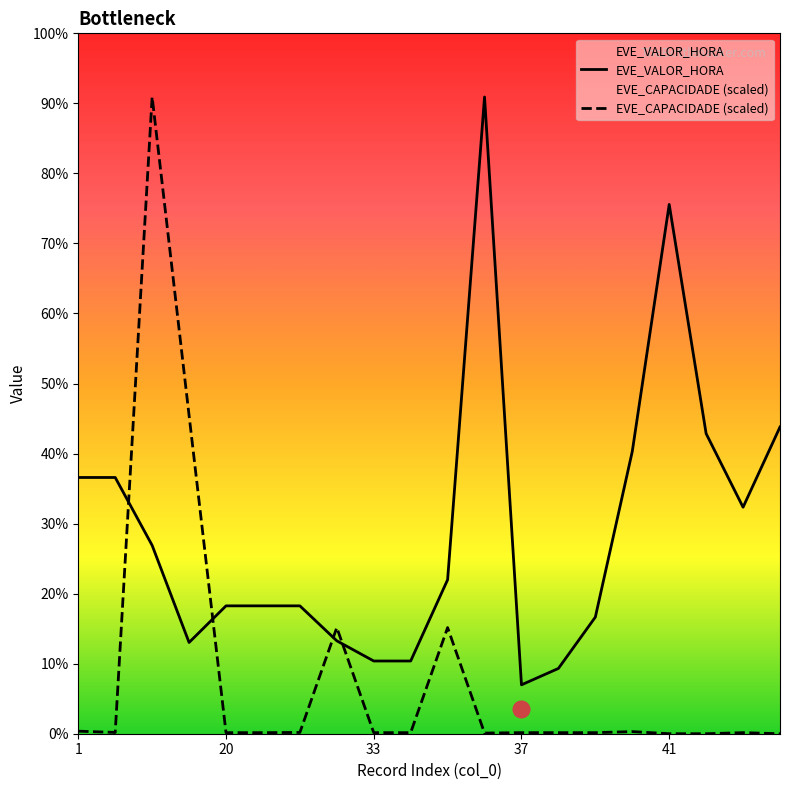

The EVE_VALOR_HORA series shows 11.4 at 9. True or false?

True